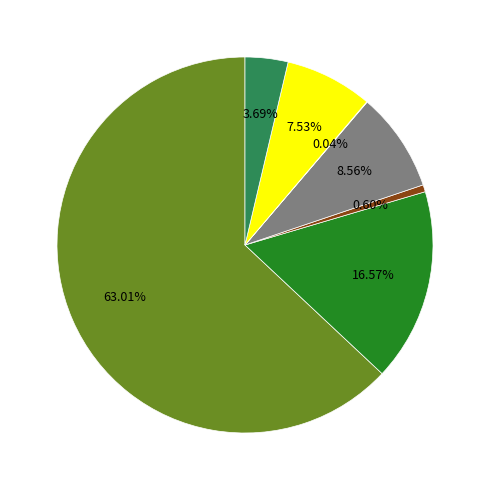

Does any single category account for the majority?

Yes